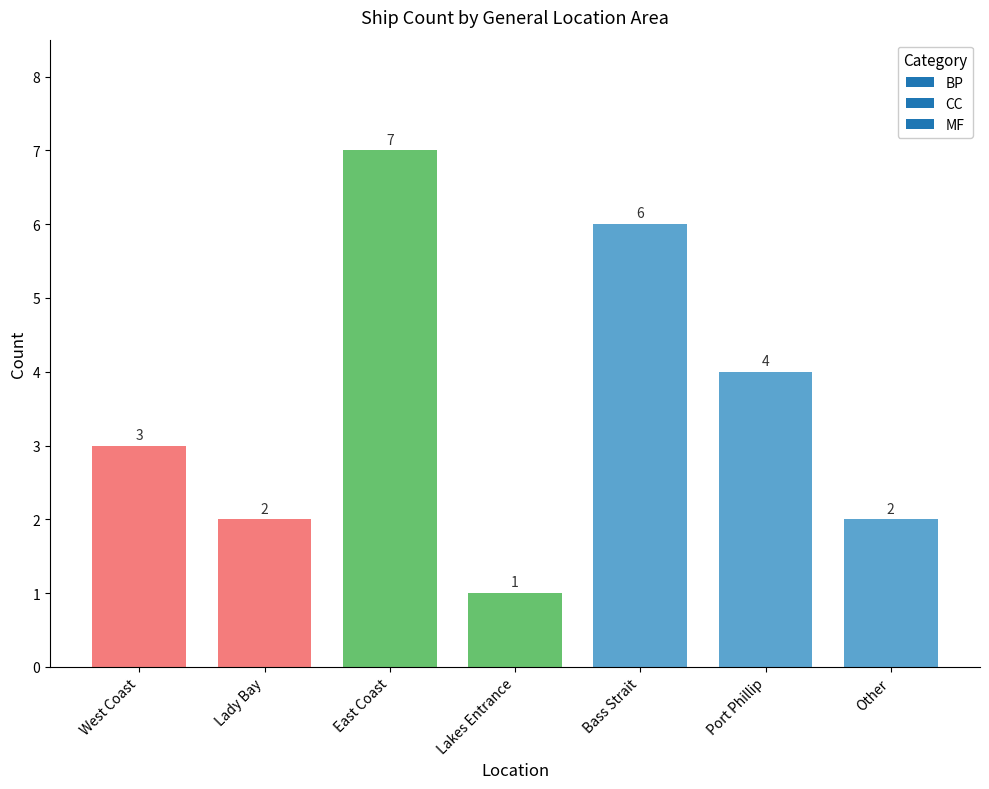

The value at Lady Bay is 0. True or false?

False